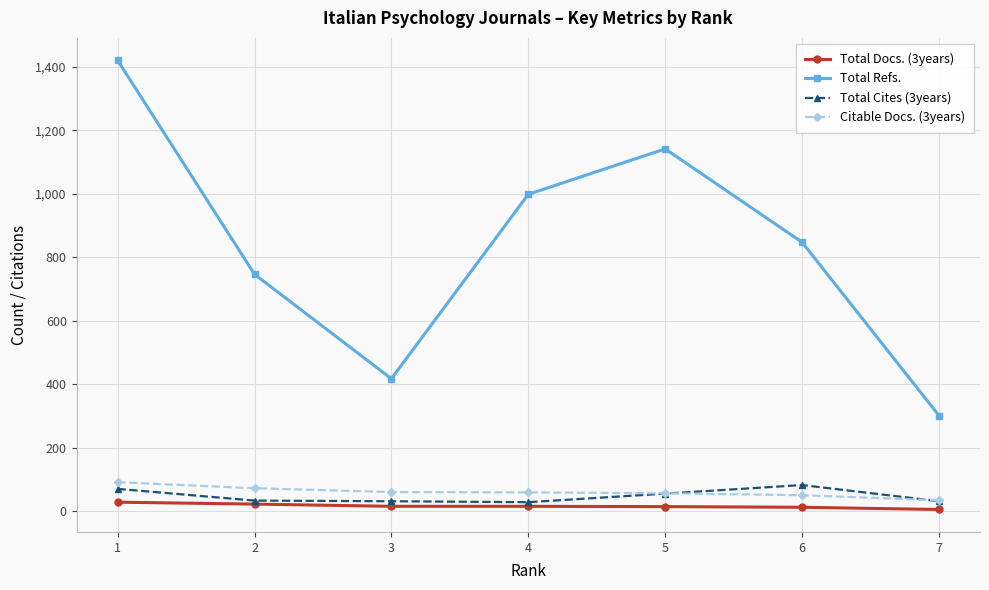

How many Citable Docs. (3years) values are between 51 and 73?

5